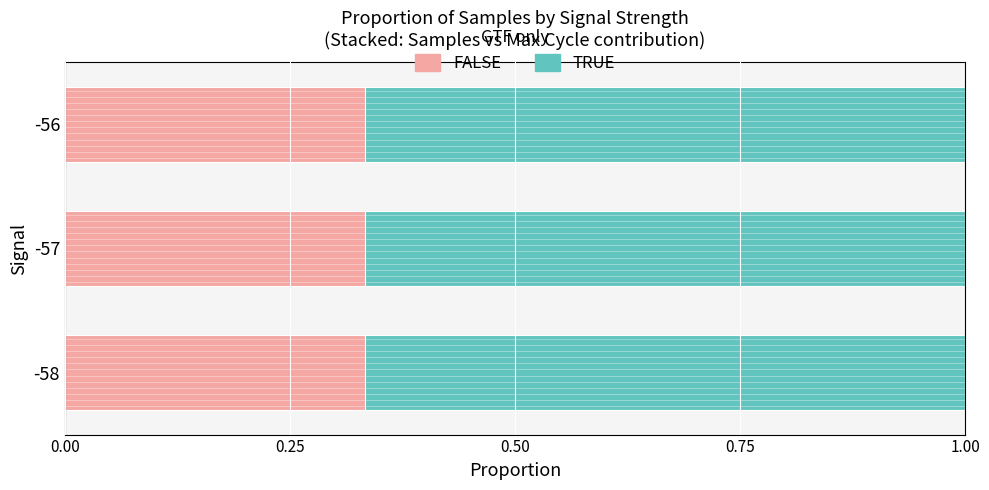

What is the sum of all FALSE values?

1.0